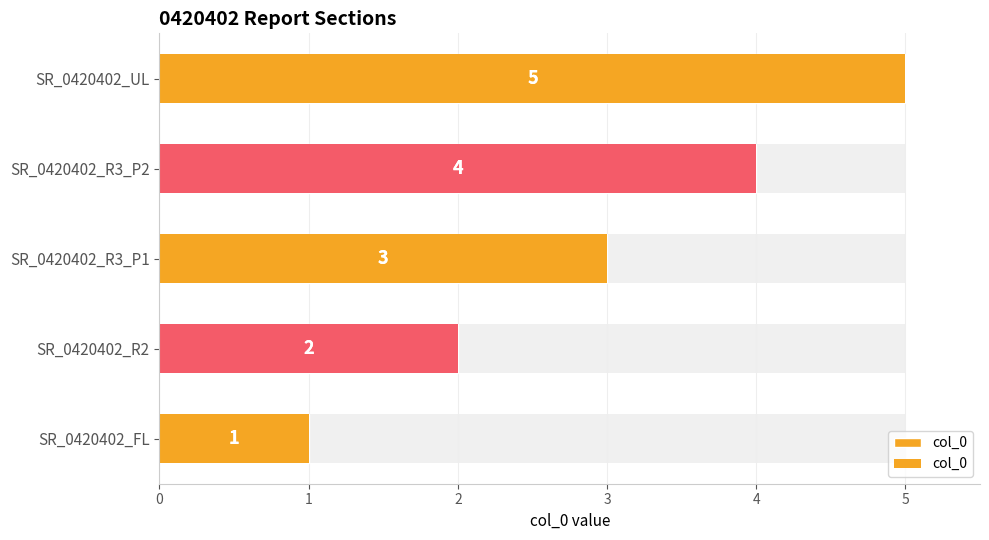

The chart shows a value of 1 at SR_0420402_R3_P1. True or false?

False